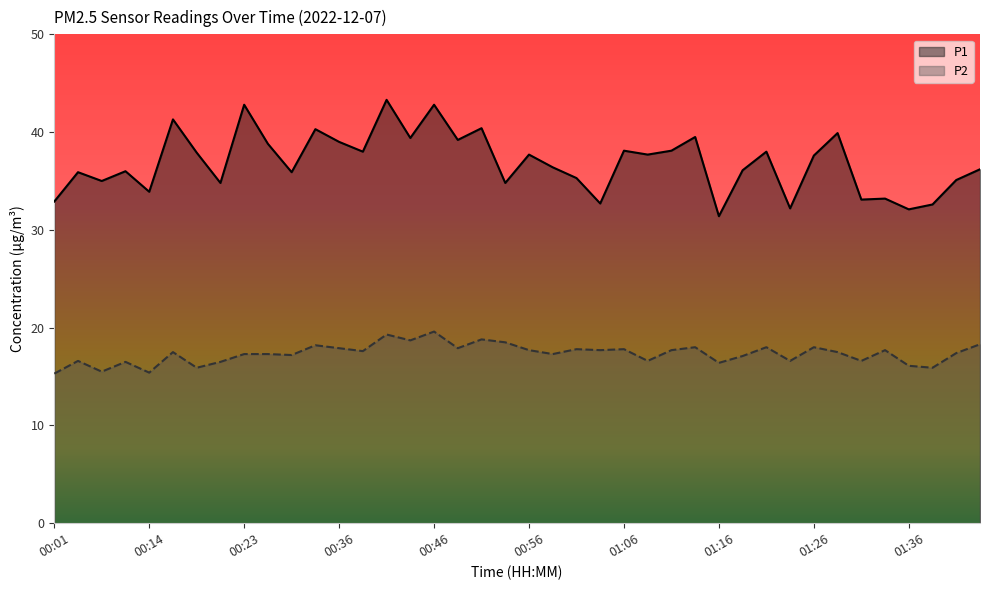

What is the label of the 19th point from the right?

00:58